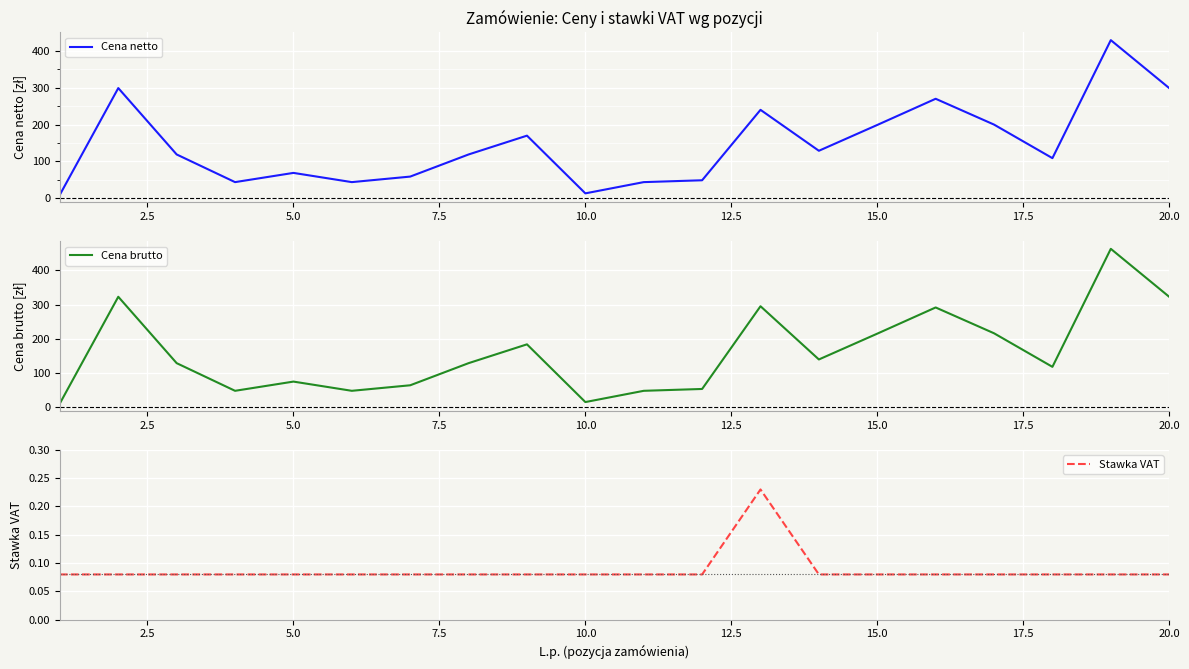

How many lines are shown in the chart?

3